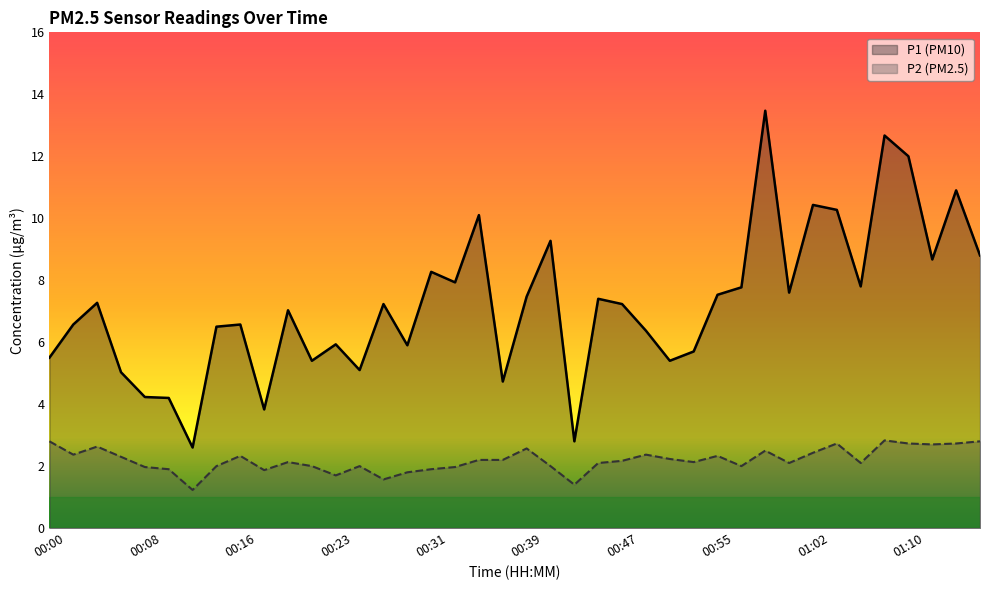

In P1 (PM10), how many points are lower than both neighbors (excluding endpoints)?

12